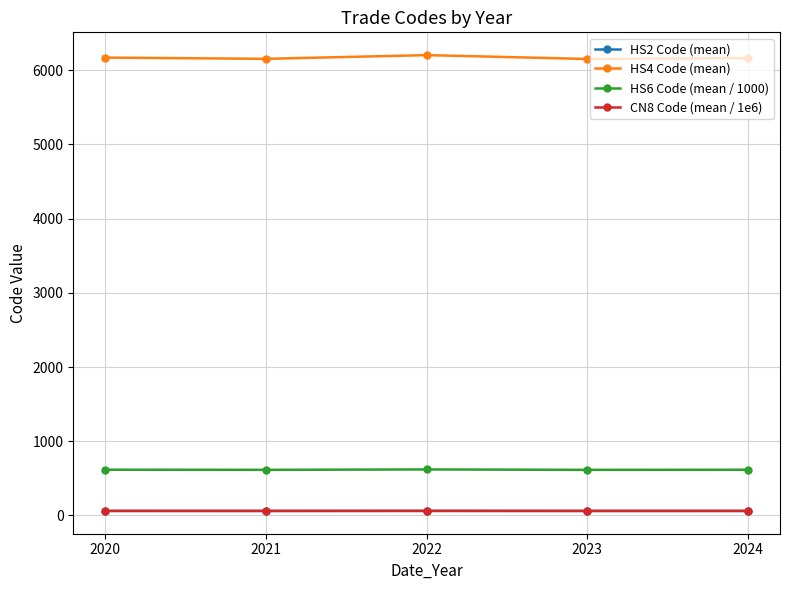

Does the chart have visible grid lines?

Yes